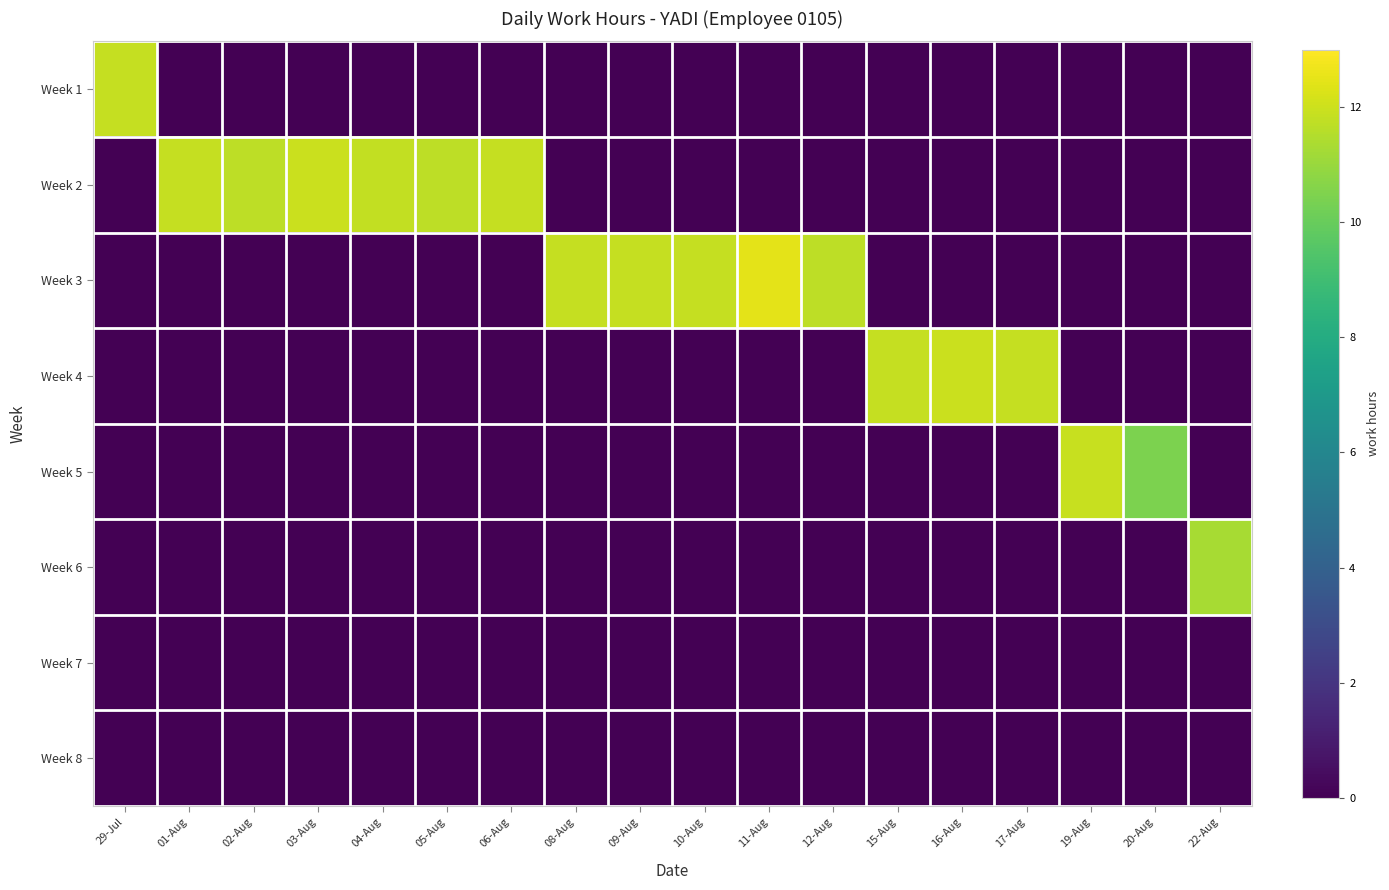

What is the spread (max minus min) of values at 22-Aug?

11.3